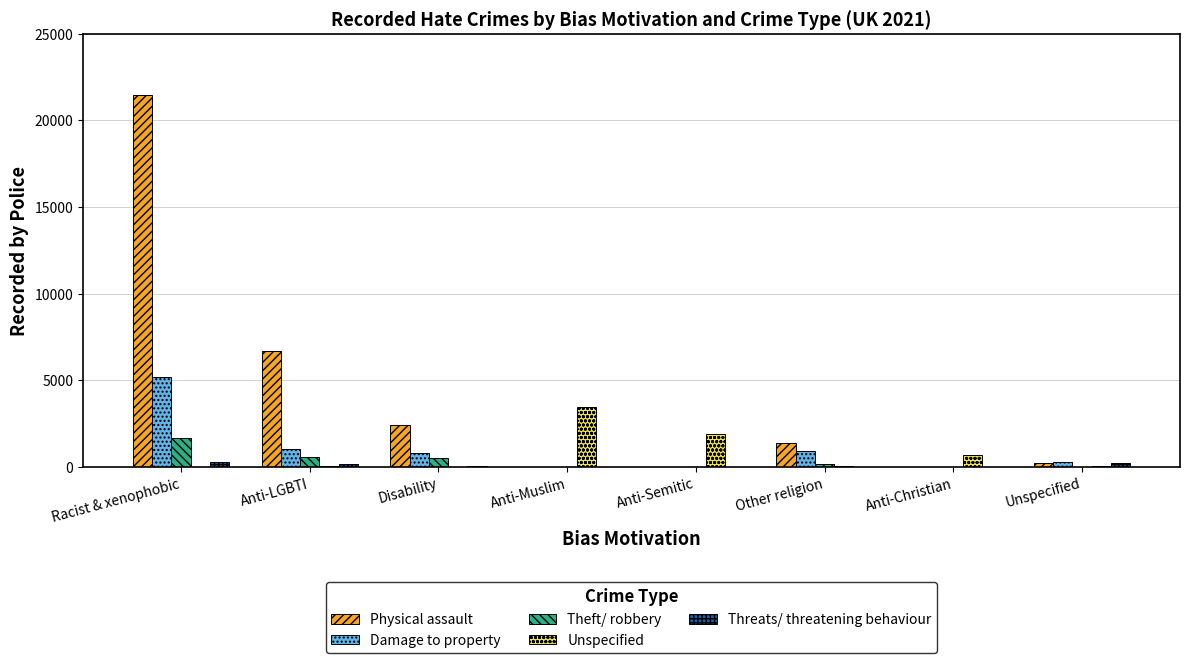

How many groups of bars are there?

8